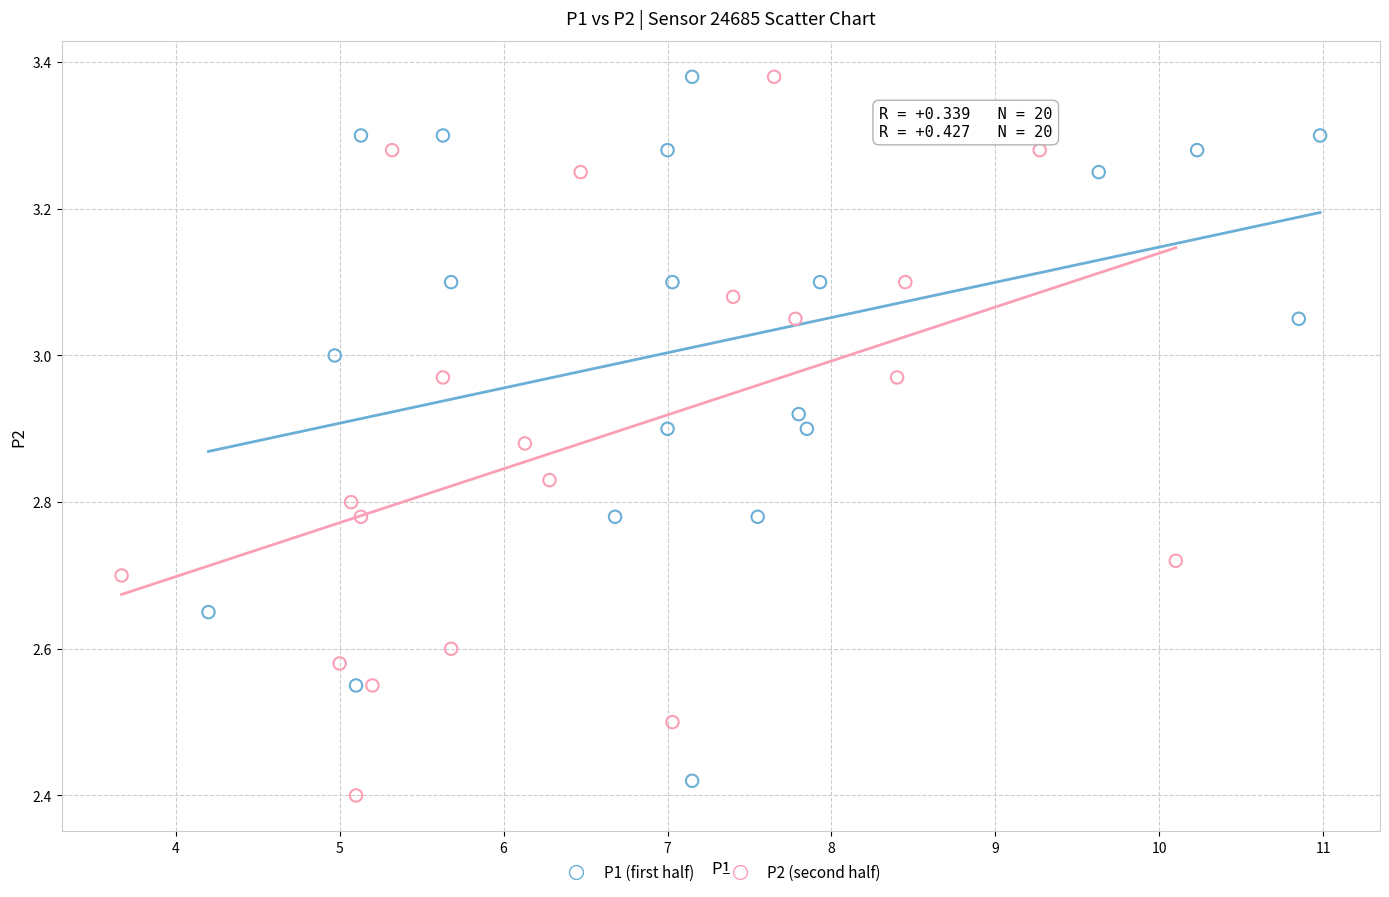

Which series has the largest Y range (max minus min)?

P2 (second half)